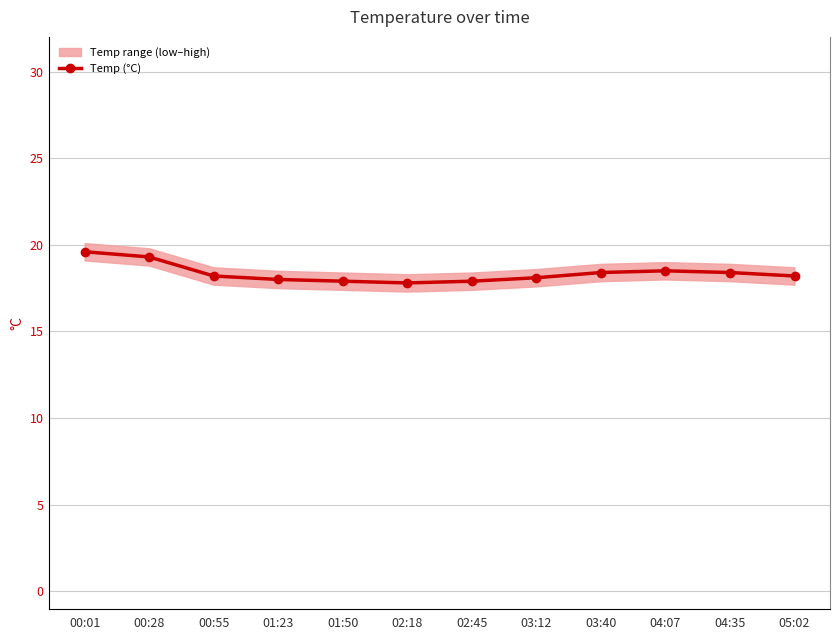

Reading right to left, what are all the values shown in this chart?

18.2	18.4	18.5	18.4	18.1	17.9	17.8	17.9	18.0	18.2	19.3	19.6